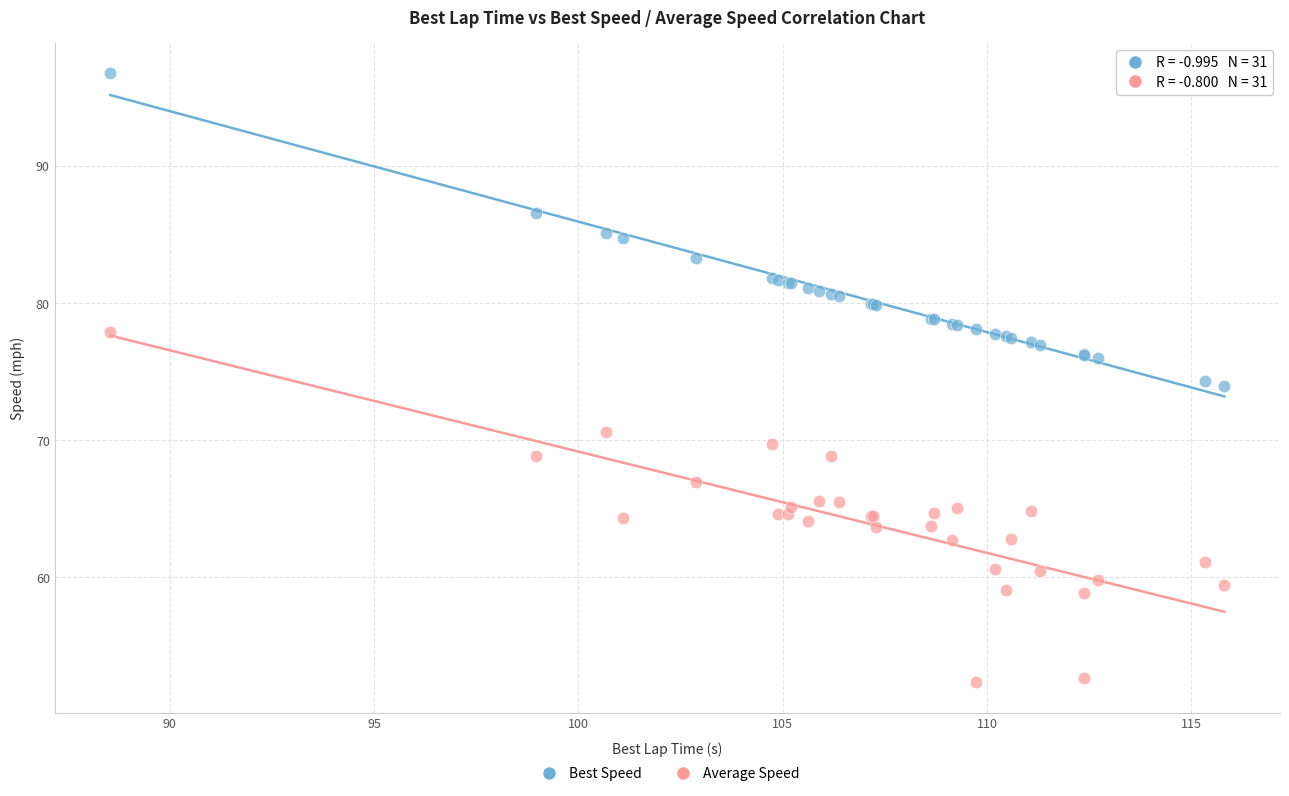

Which series reaches the minimum Y coordinate?

Average Speed